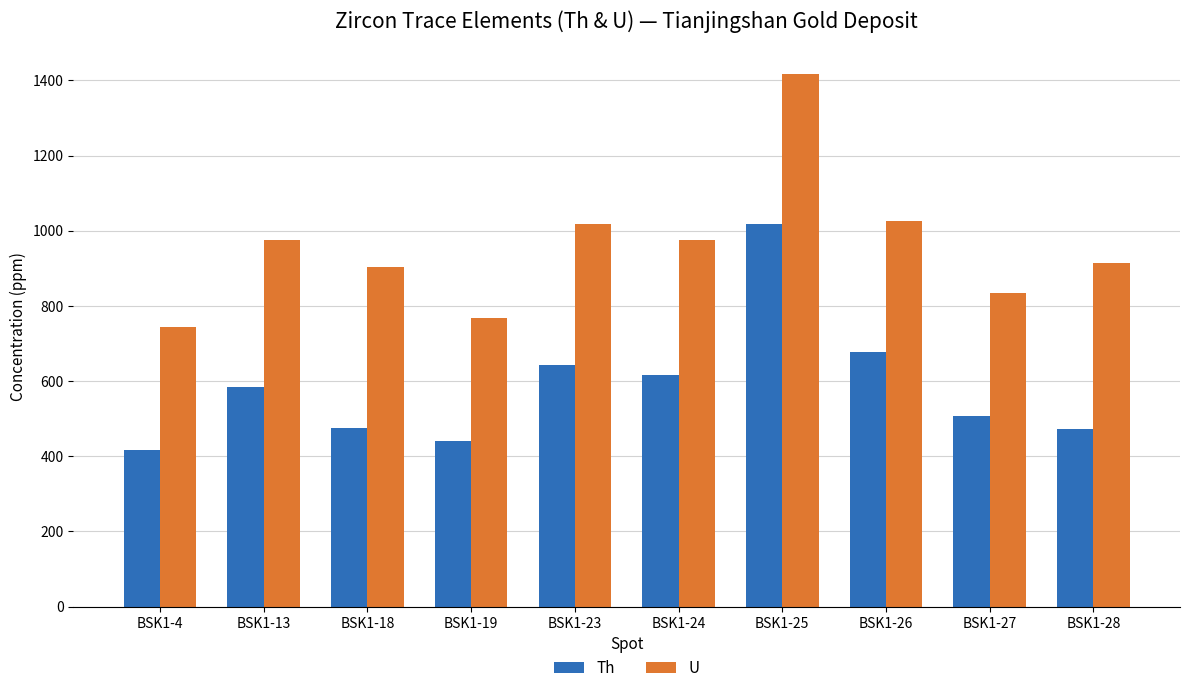

What is the difference between the maximum and second lowest values in the U series?

650.1